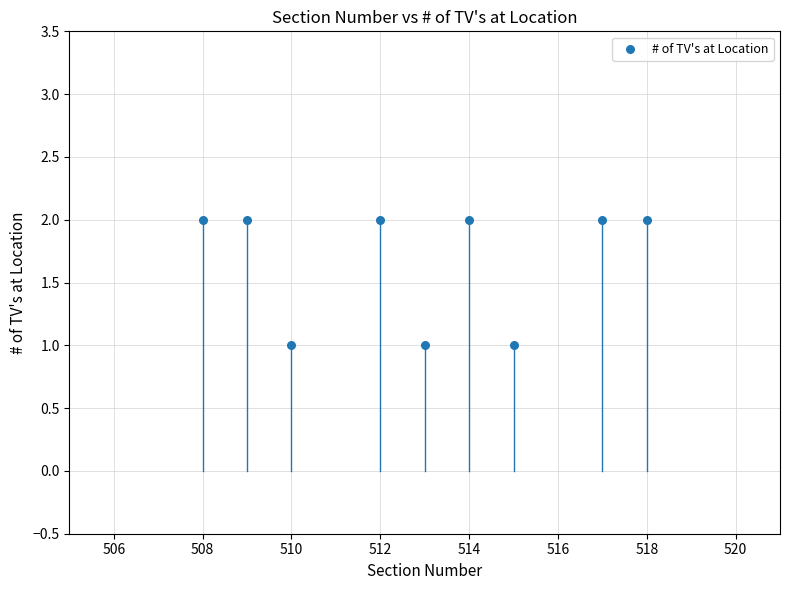

What is the range of X values (max minus min)?

10